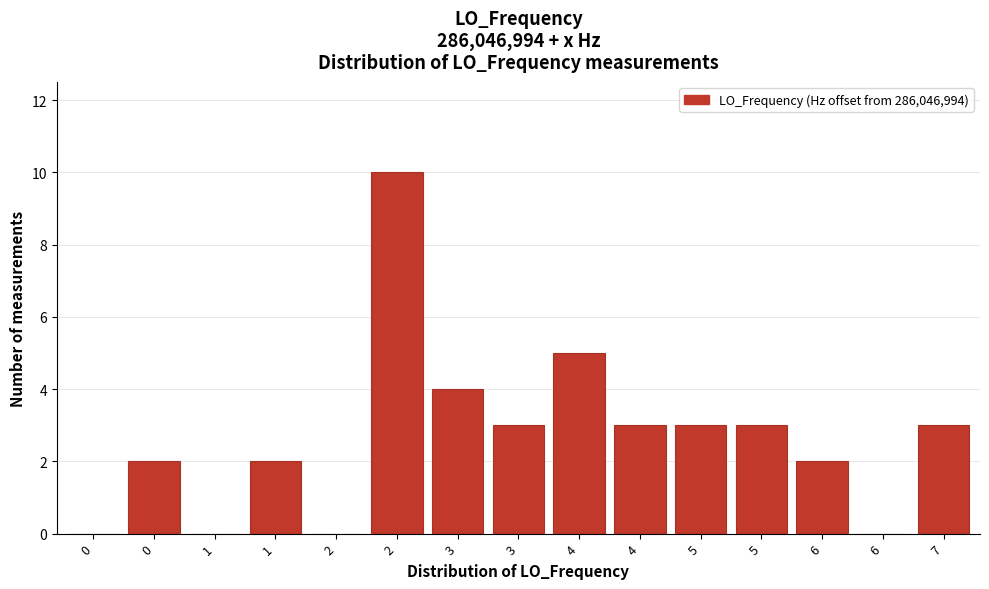

Are the bars horizontal?

No